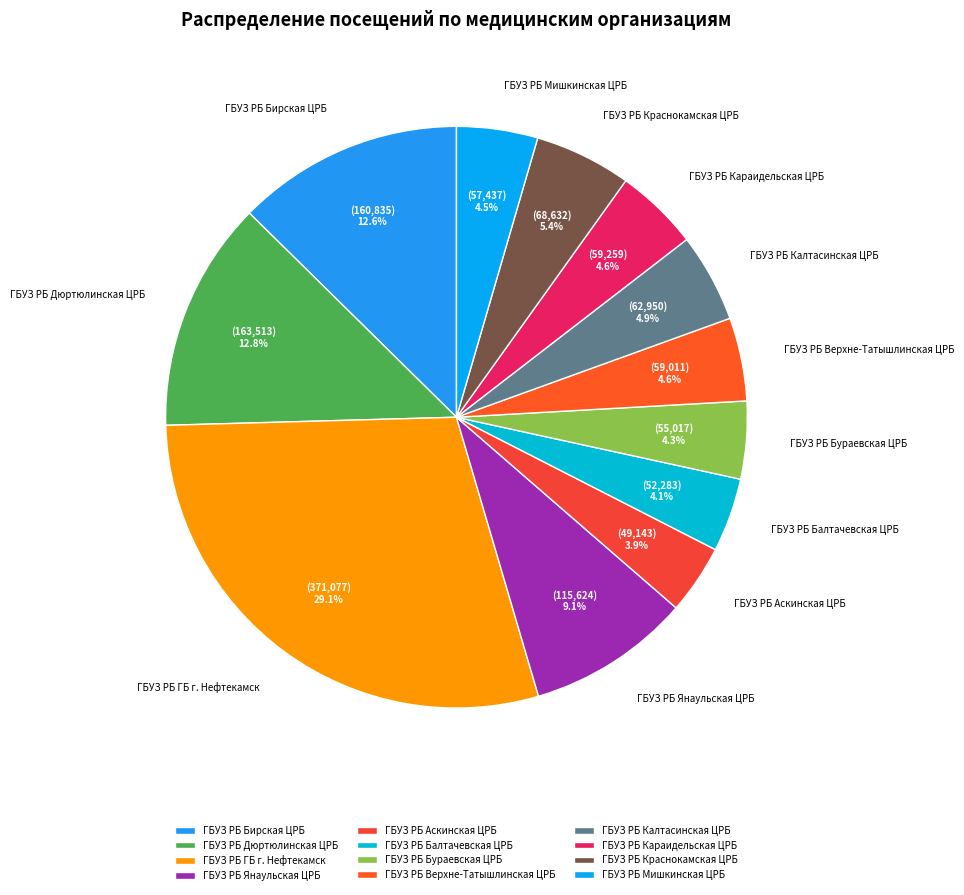

Is ГБУЗ РБ Янаульская ЦРБ the majority of the pie?

No